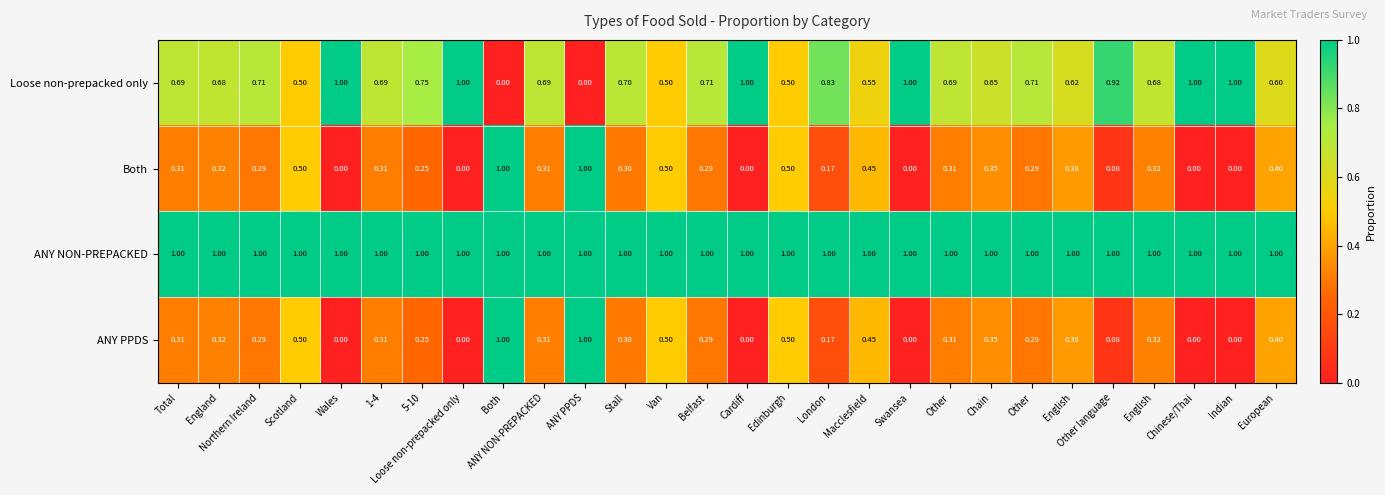

What is the spread (max minus min) of values at London?

0.8